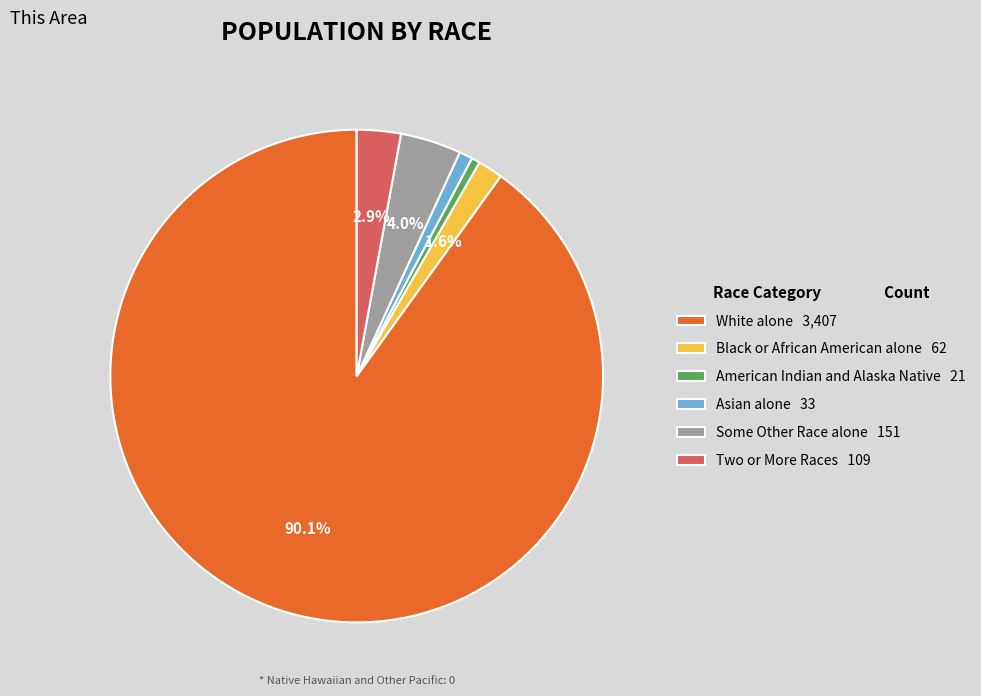

How many slices are in this pie chart?

6